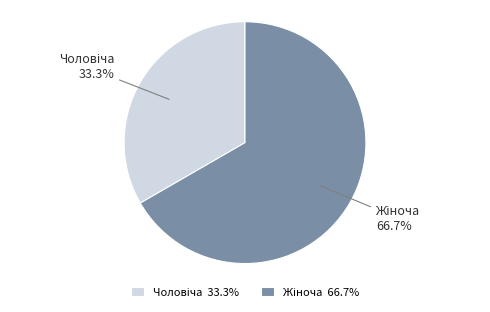

What is the total percentage of Чоловіча and Жіноча?

100.0%